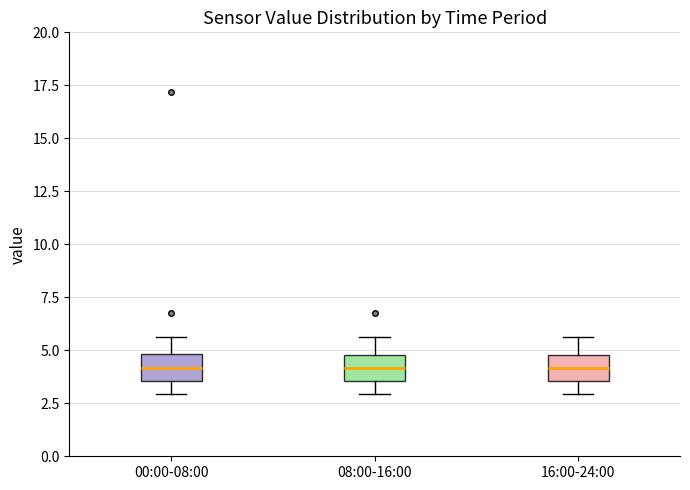

Where does the upper whisker of the box for 08:00-16:00 end on the y-axis? The values are not printed on the chart, so give them approximately, as read against the axis.

5.5